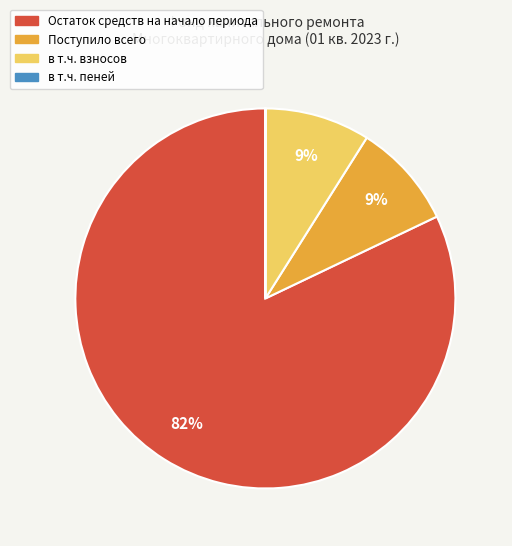

Is the sum of в т.ч. взносов and Поступило всего greater than half?

No